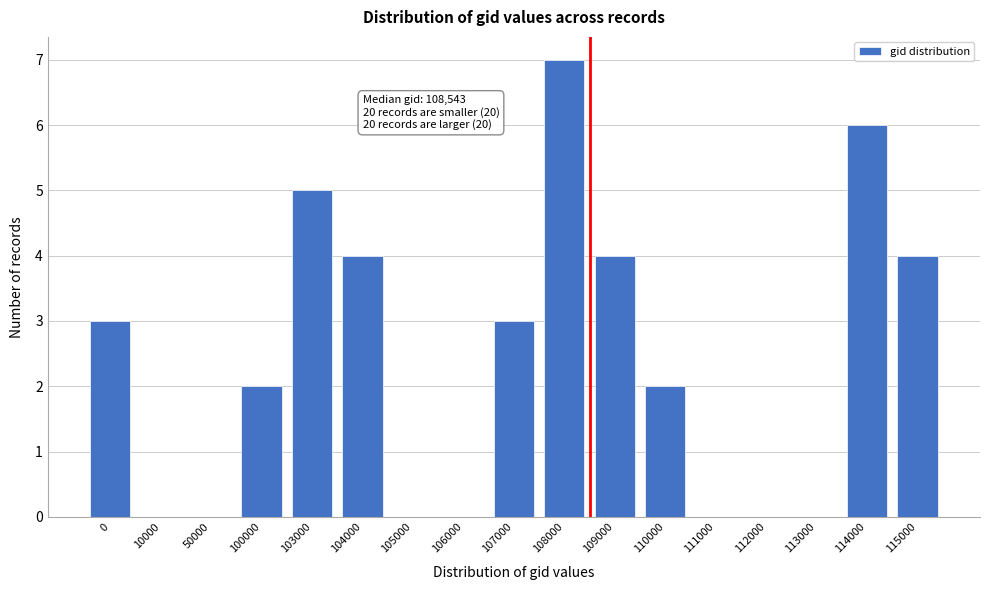

Reading left to right, what are all the values shown in this chart?

0=3	10000=0	50000=0	100000=2	103000=5	104000=4	105000=0	106000=0	107000=3	108000=7	109000=4	110000=2	111000=0	112000=0	113000=0	114000=6	115000=4